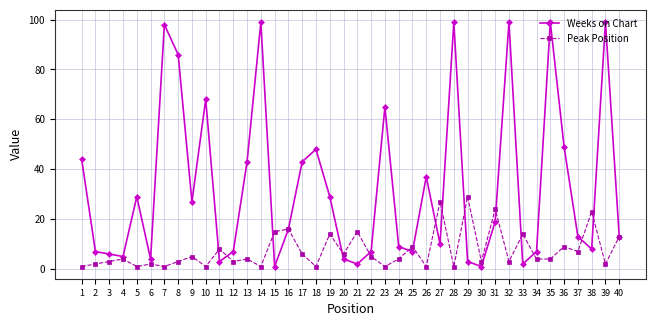

Is the value of Weeks on Chart at 38 greater than the value of Peak Position at 31?

No